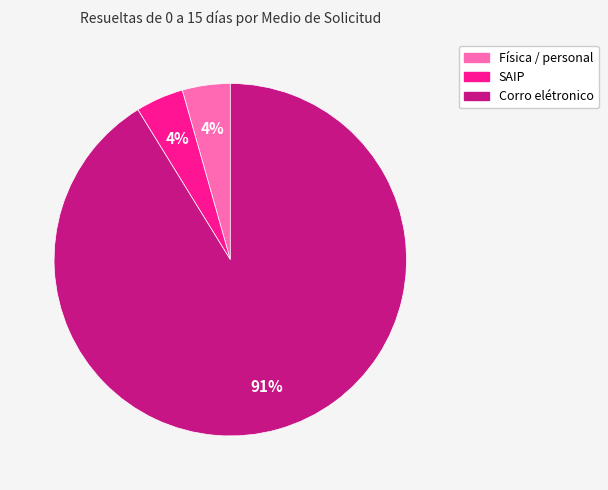

Which has a higher value, SAIP or Corro elétronico?

Corro elétronico